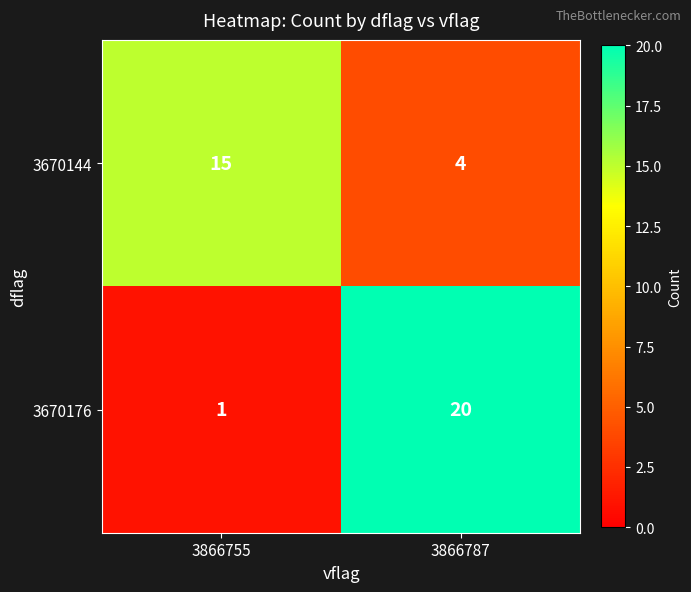

Reading left to right, transcribe all the data shown in this chart.

3670144: 3866755=15	3866787=4
3670176: 3866755=1	3866787=20